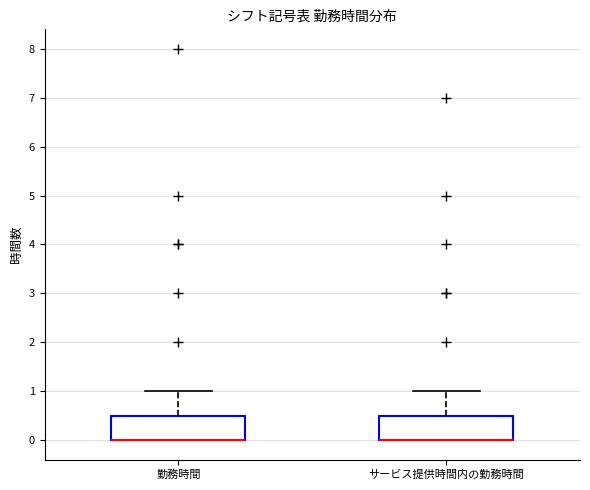

Where is the lower edge of the box for 勤務時間 on the y-axis? The values are not printed on the chart, so give them approximately, as read against the axis.

0.0